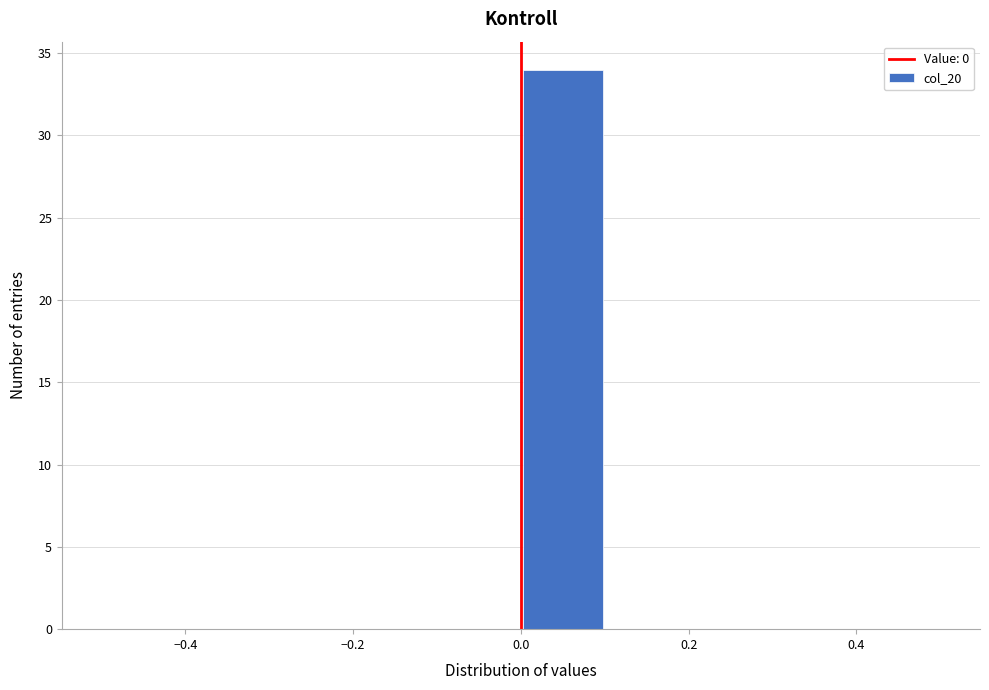

Over which range of the x-axis is the bar tallest?

0.0 to 0.1